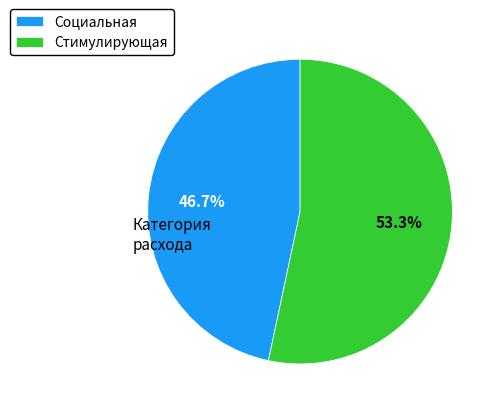

Is Стимулирующая the majority of the pie?

Yes